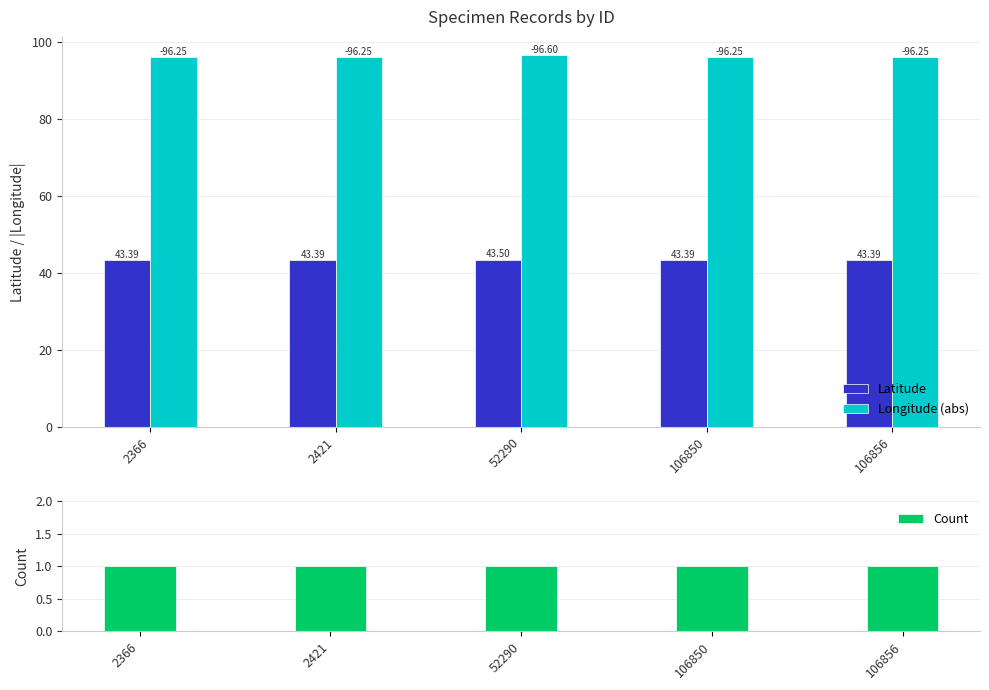

The Count series shows 0.5 at 106850. True or false?

False